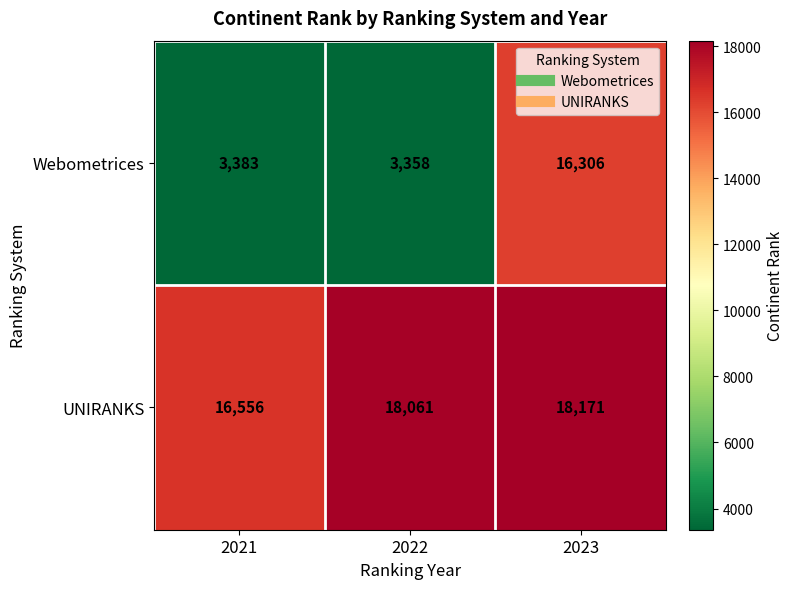

Read the UNIRANKS value at 2022.

18061